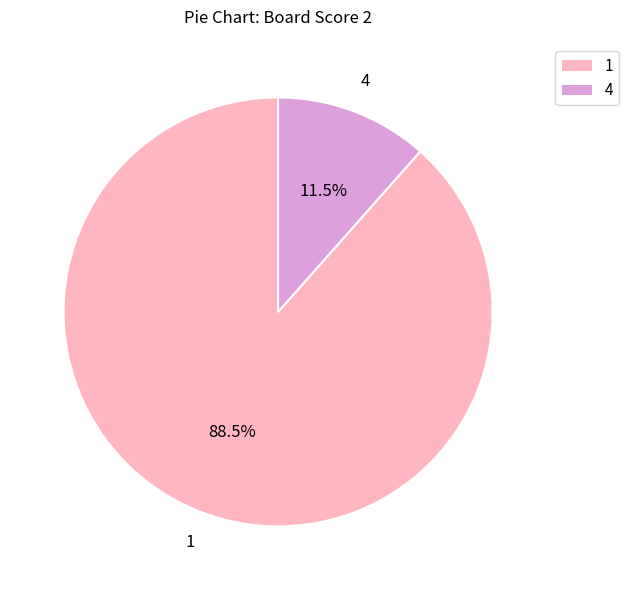

Is there a majority slice in this chart?

Yes